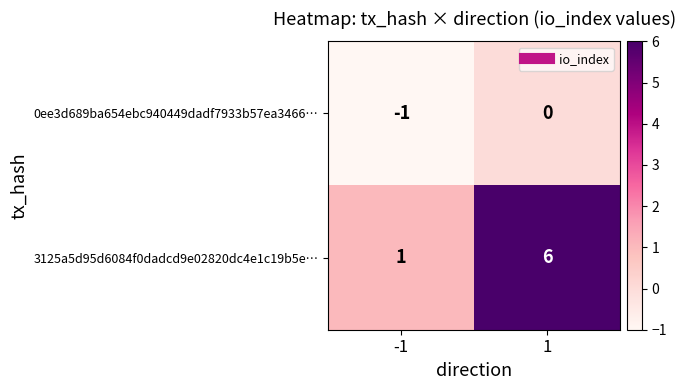

What is the difference between the maximum and minimum values in the 3125a5d95d6084f0dadcd9e02820dc4e1c19b5e… series?

5